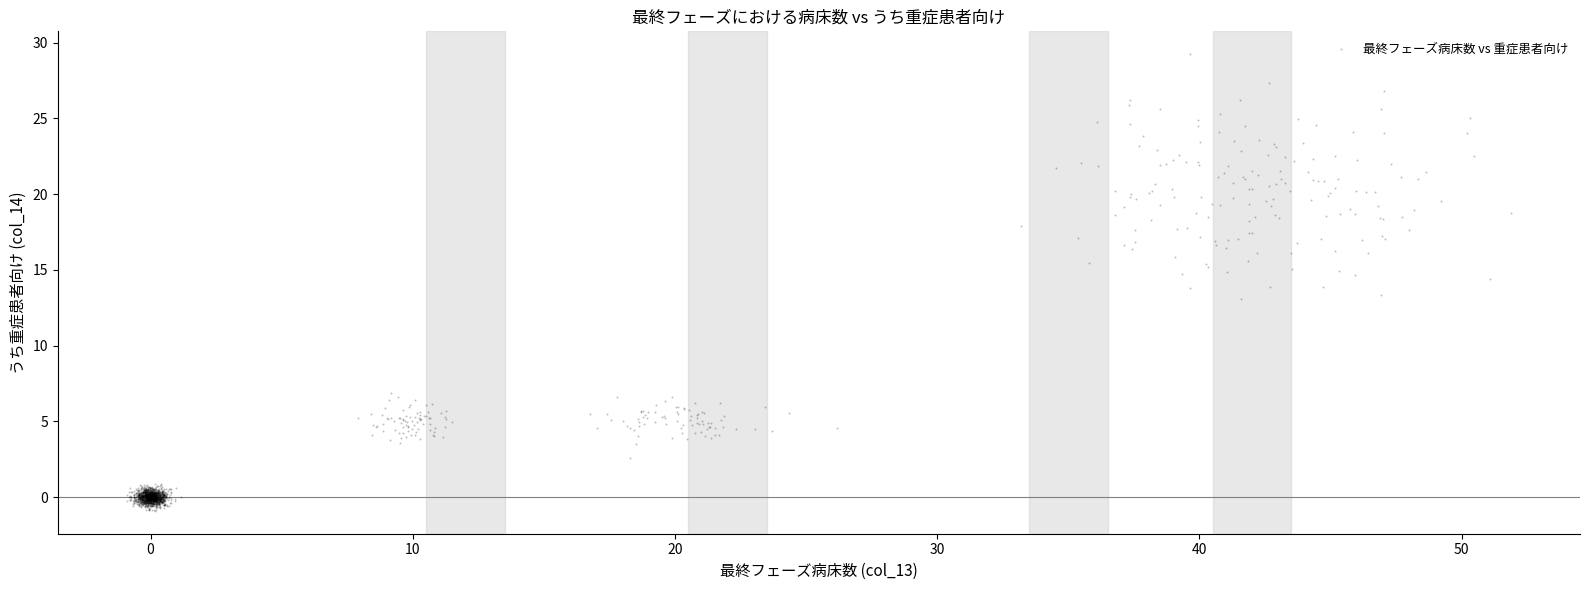

What is the range of X values (max minus min)?

52.8